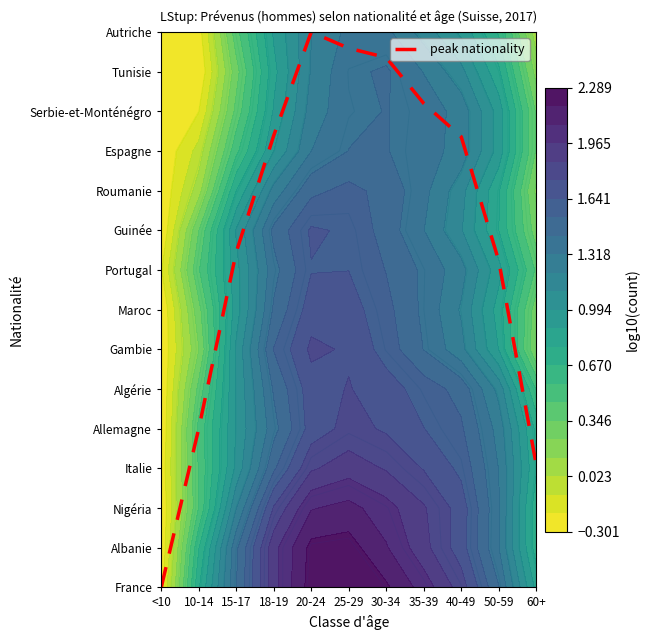

Count the number of categories in the chart.

11